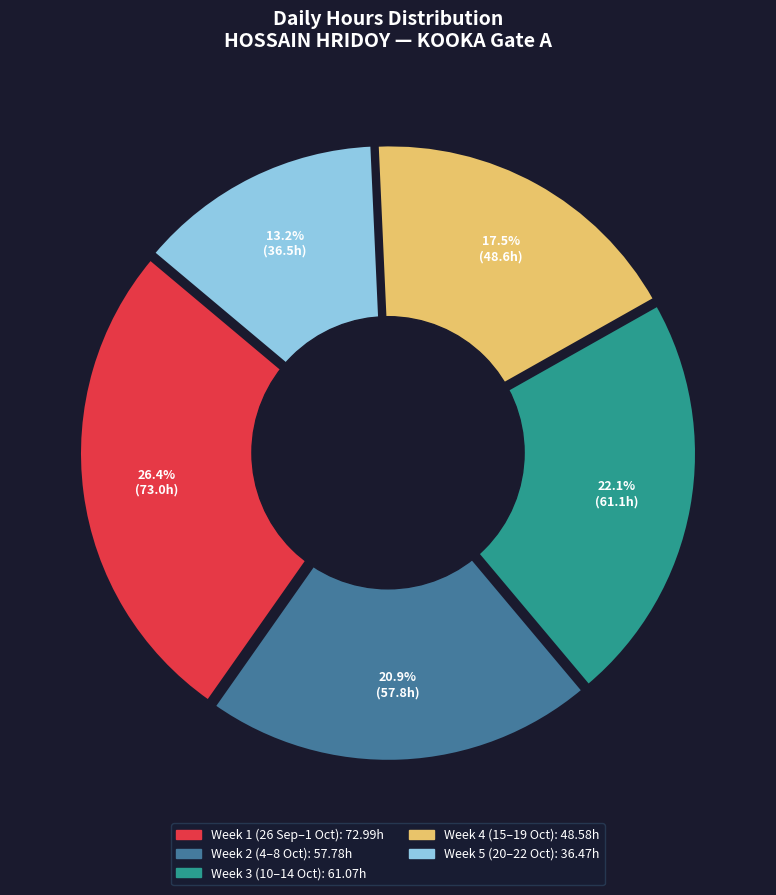

Does any single category account for the majority?

No